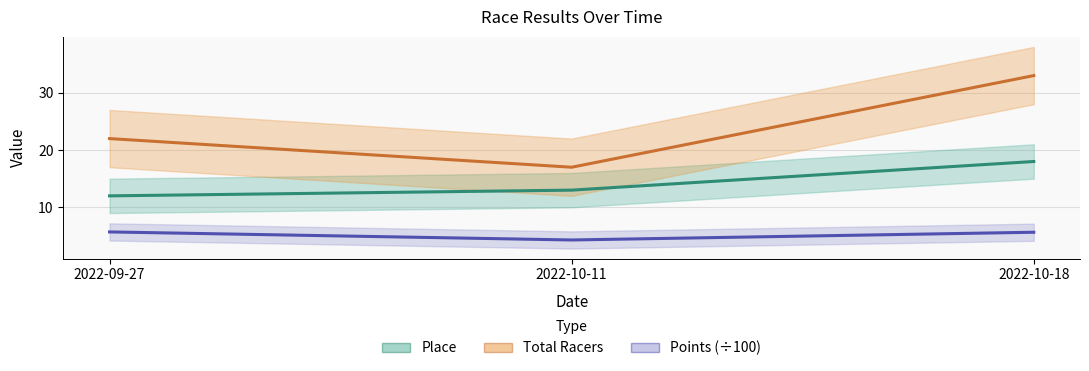

What position from the right is 2022-10-11?

2